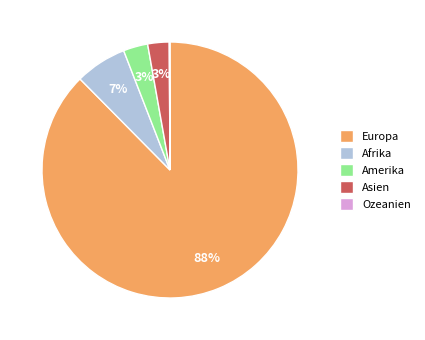

Is it true that Europa is 88% of the pie?

True